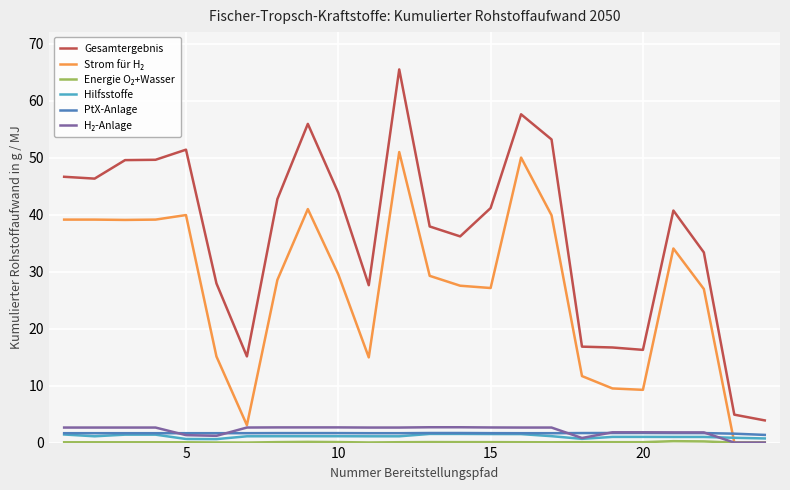

True or false: Gesamtergebnis and Hilfsstoffe intersect in this chart.

False